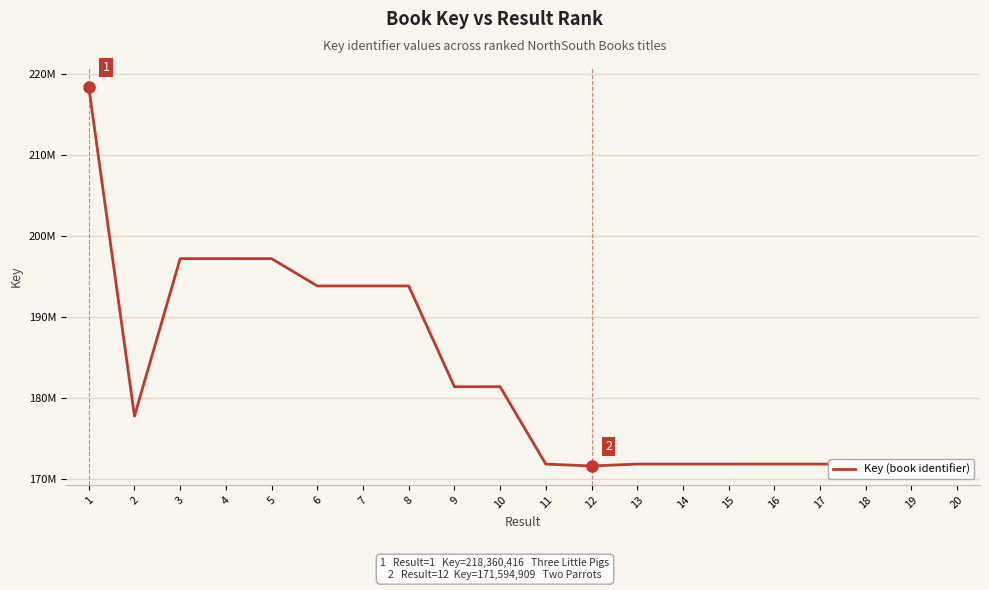

Rank the categories by value from lowest to highest.

12, 11, 18, 17, 20, 15, 16, 19, 13, 14, 2, 10, 9, 8, 6, 7, 5, 4, 3, 1